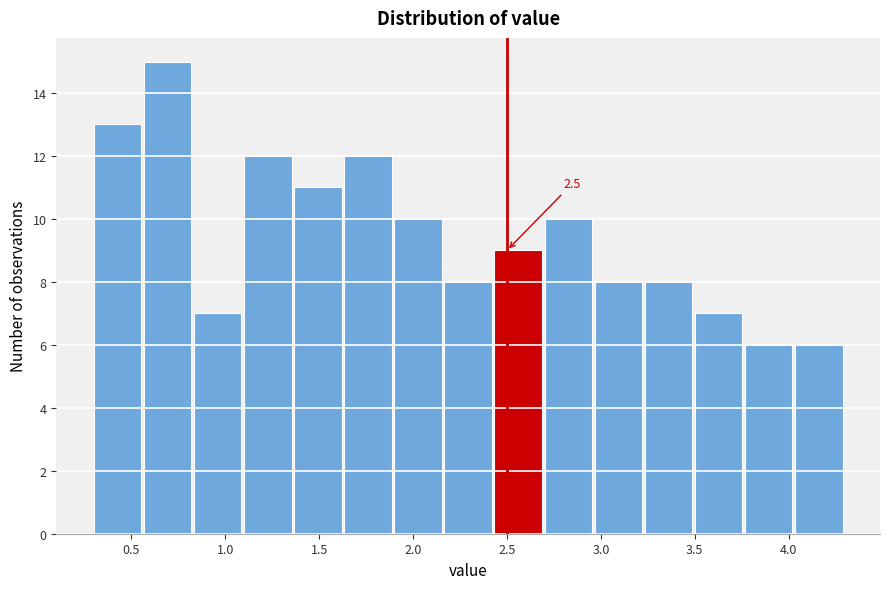

Over which range of the x-axis is the bar tallest?

0.55 to 0.85